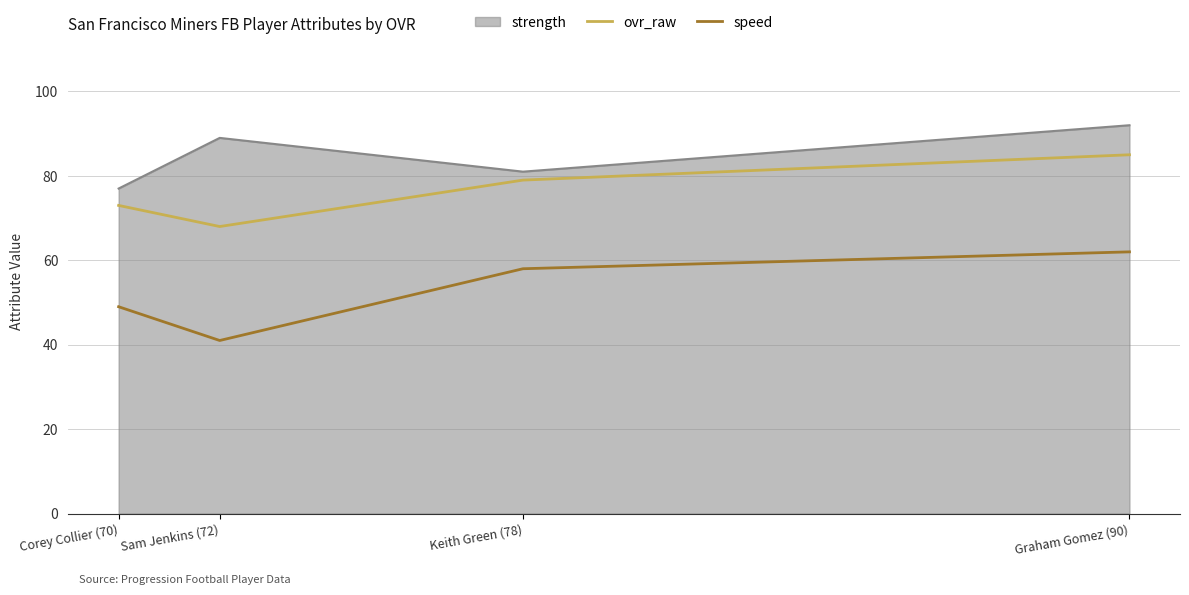

Between Corey Collier (70) and Sam Jenkins (72), which is larger?

Corey Collier (70)